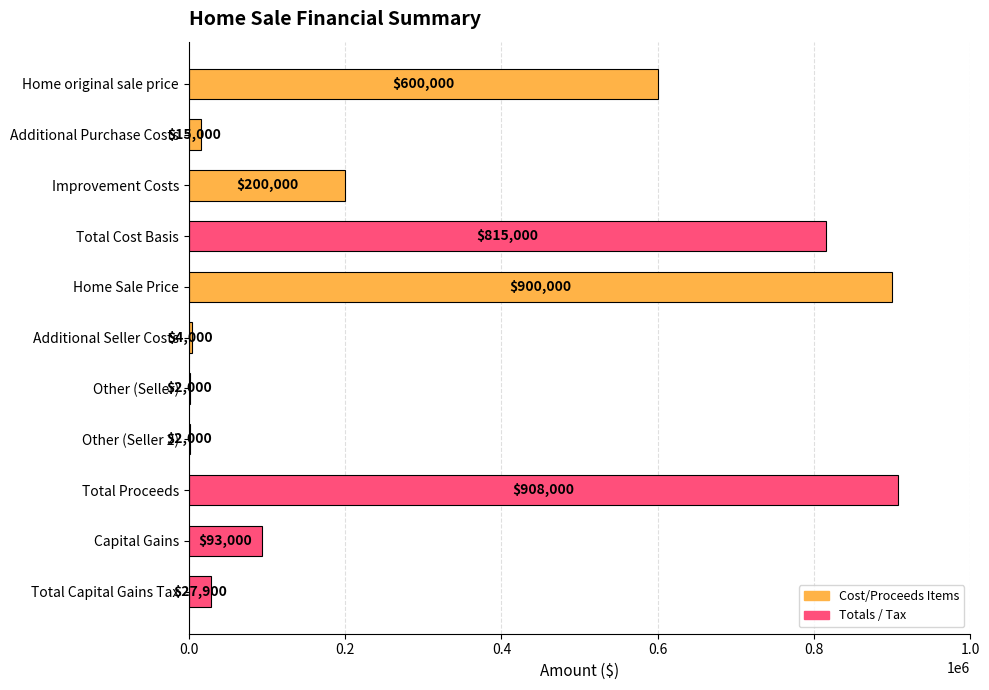

How many series are shown in this chart?

1